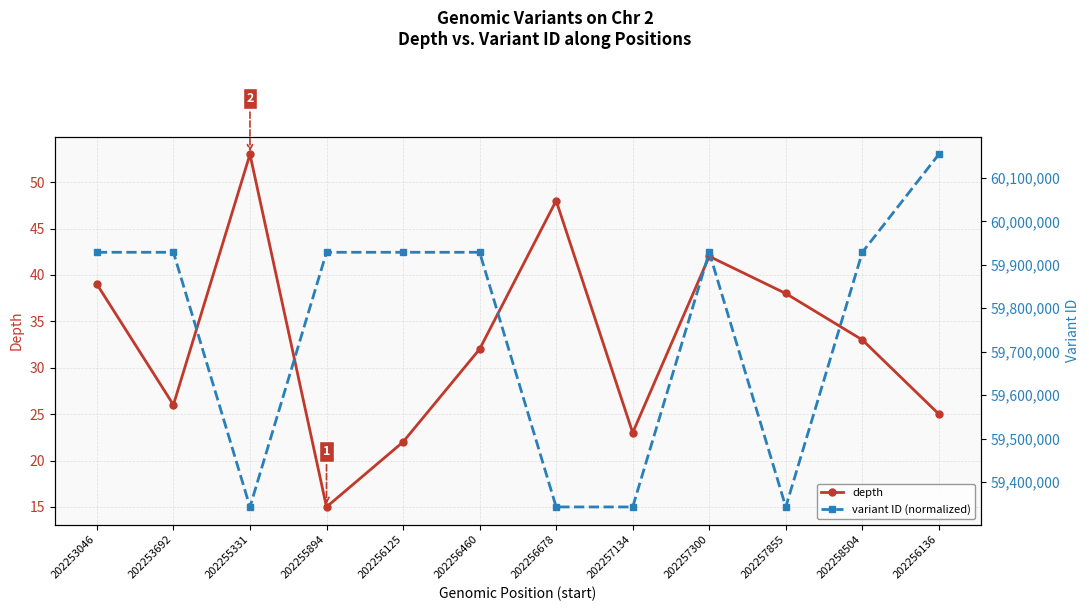

What is the label of the 5th point from the left?

202256125